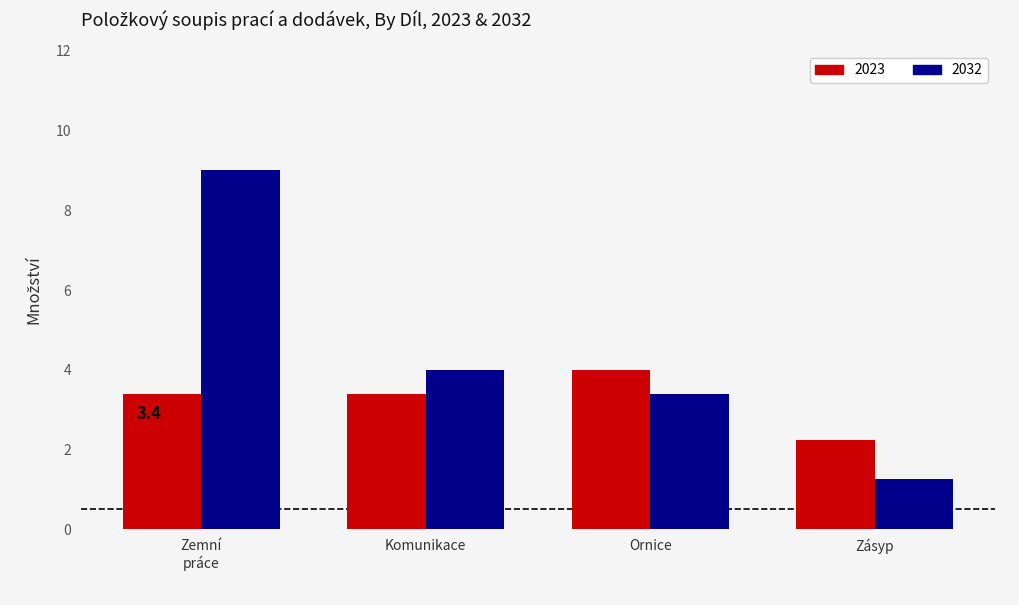

Which series has the largest range (max minus min)?

2032